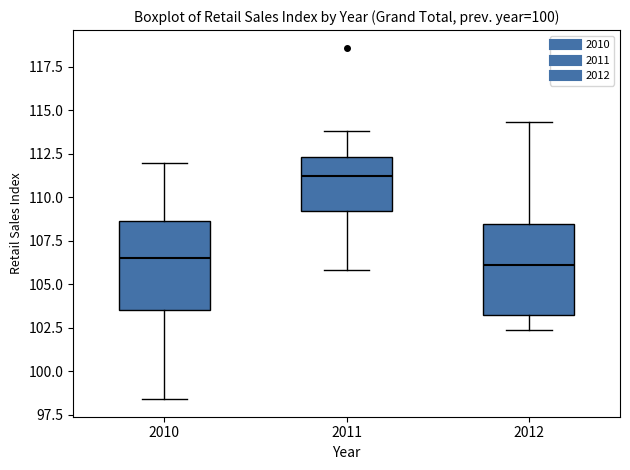

Where does the median line of the box at x = 2011 sit on the y-axis? The values are not printed on the chart, so give them approximately, as read against the axis.

111.5